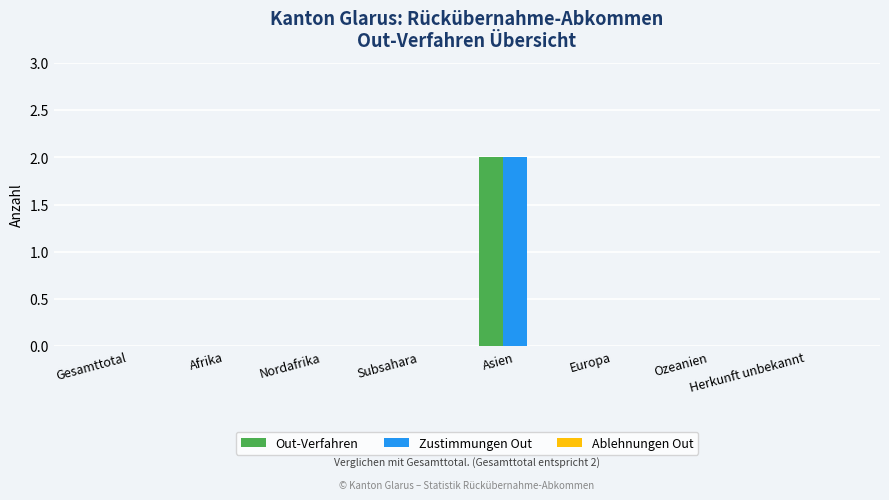

How many groups of bars are there?

8